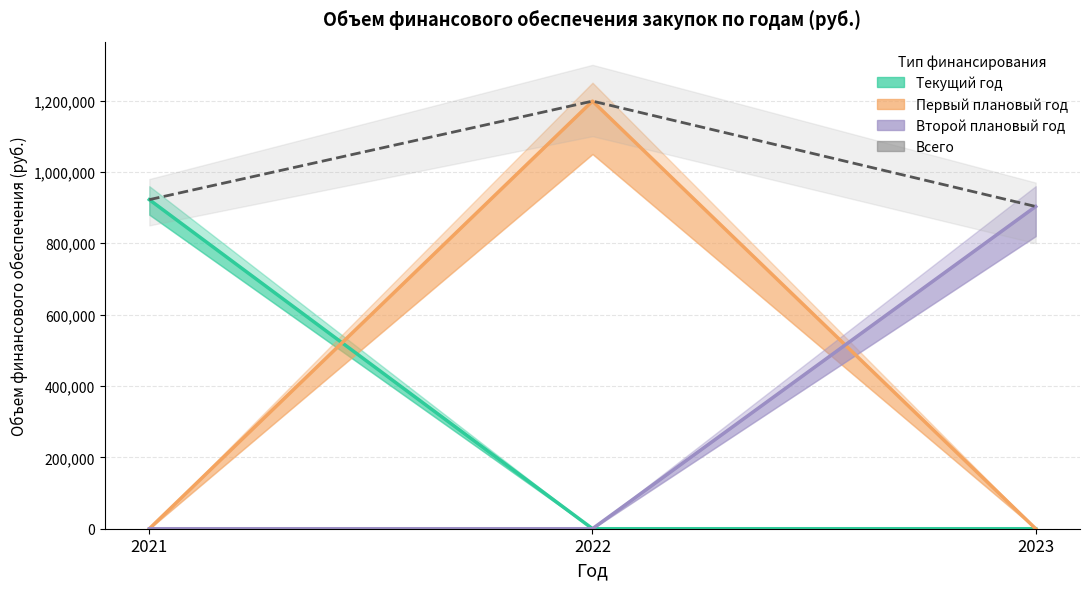

Which category has the highest value in the Первый плановый год series?

2022